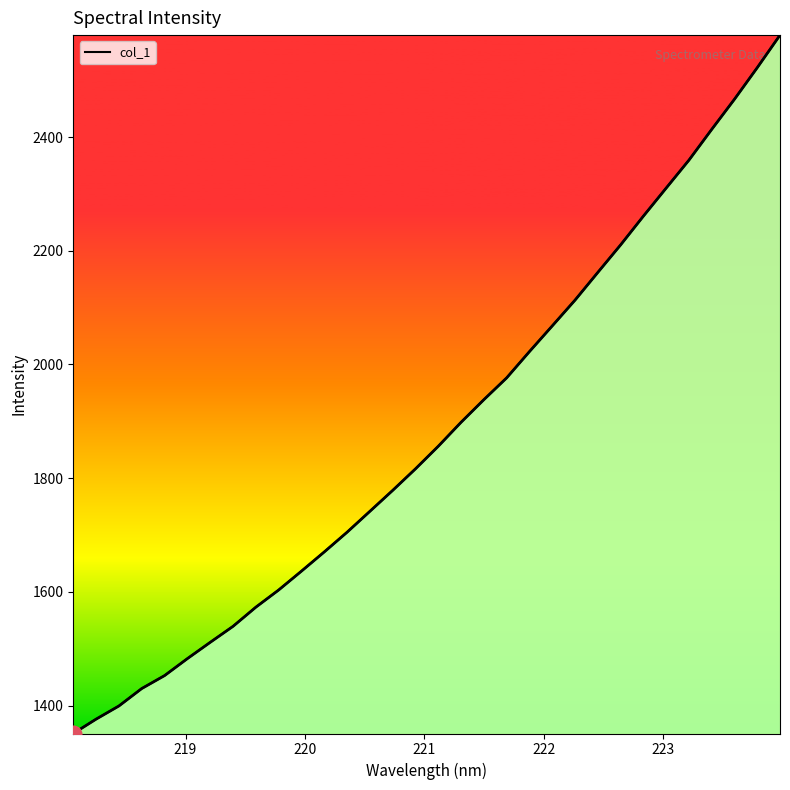

What is the minimum value shown in the chart?

1350.7